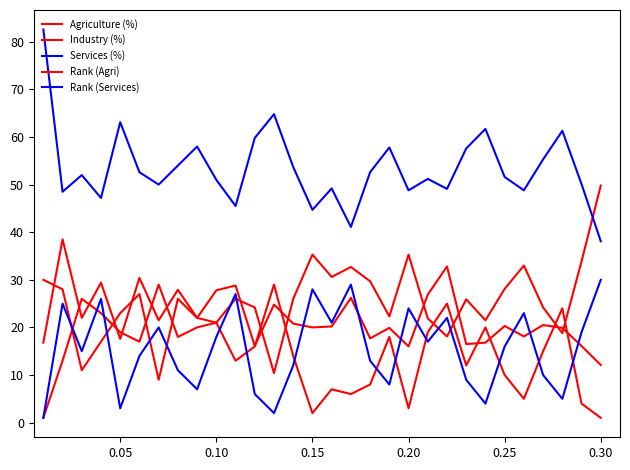

How many lines are shown in the chart?

5